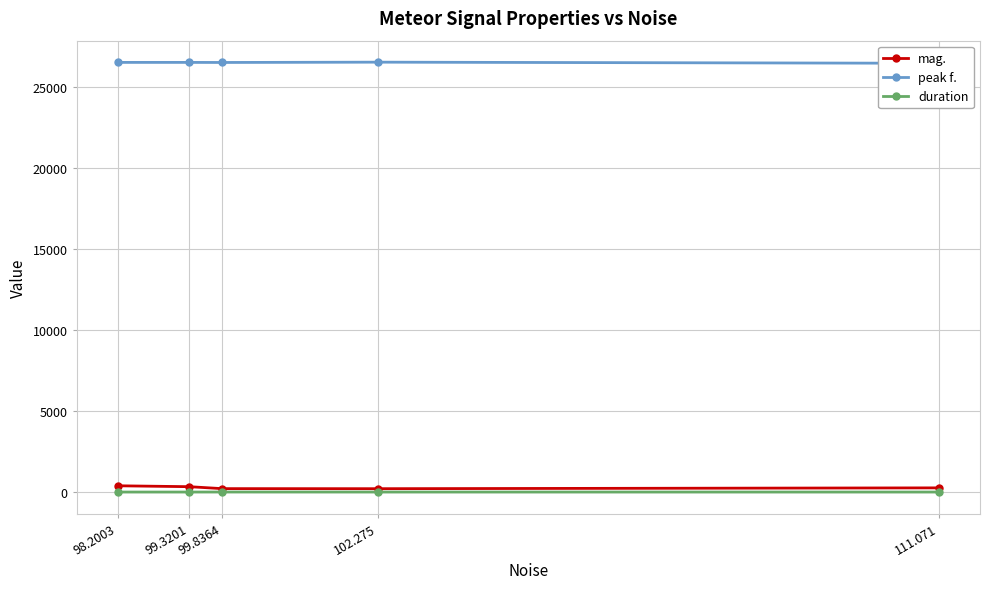

What is the value of the duration point at the 1st from the left?

0.2